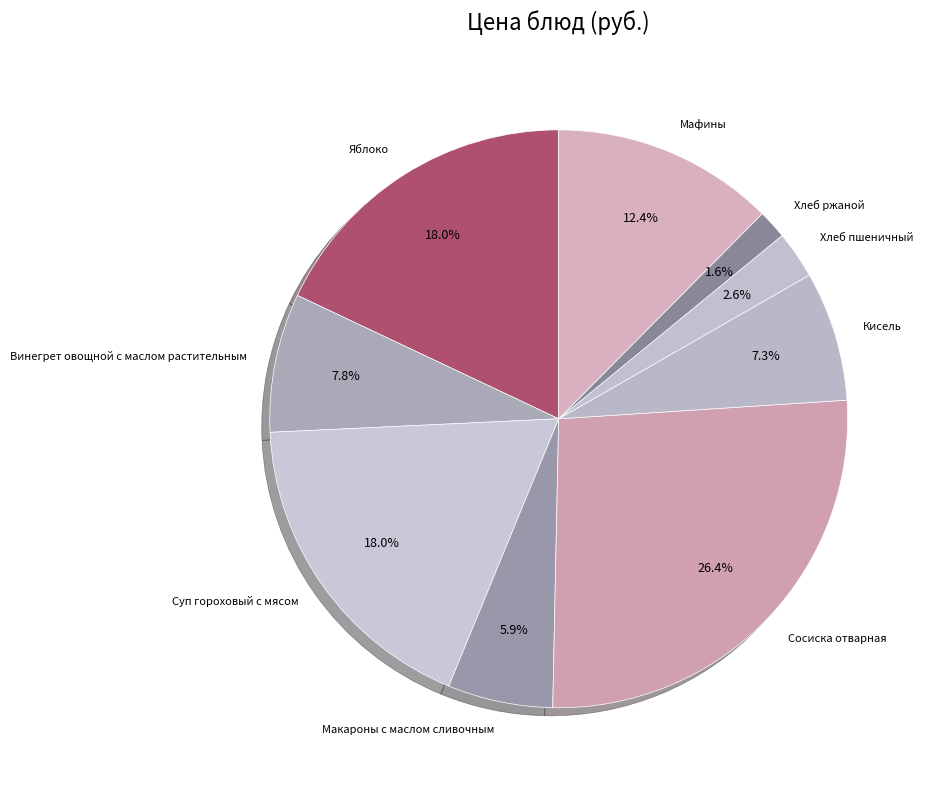

Between Кисель and Мафины, which is larger?

Мафины